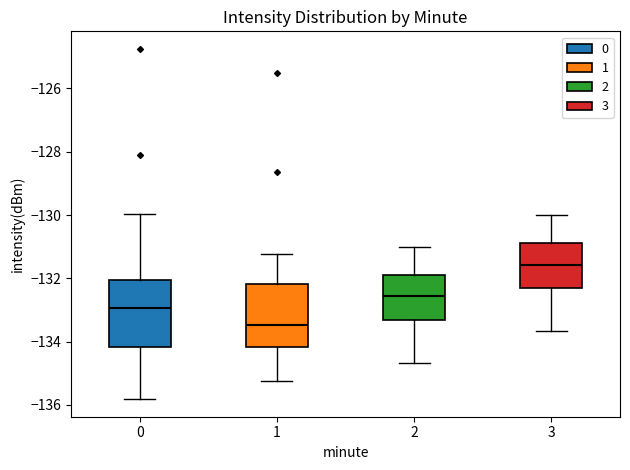

Which box's median line is the highest?

3